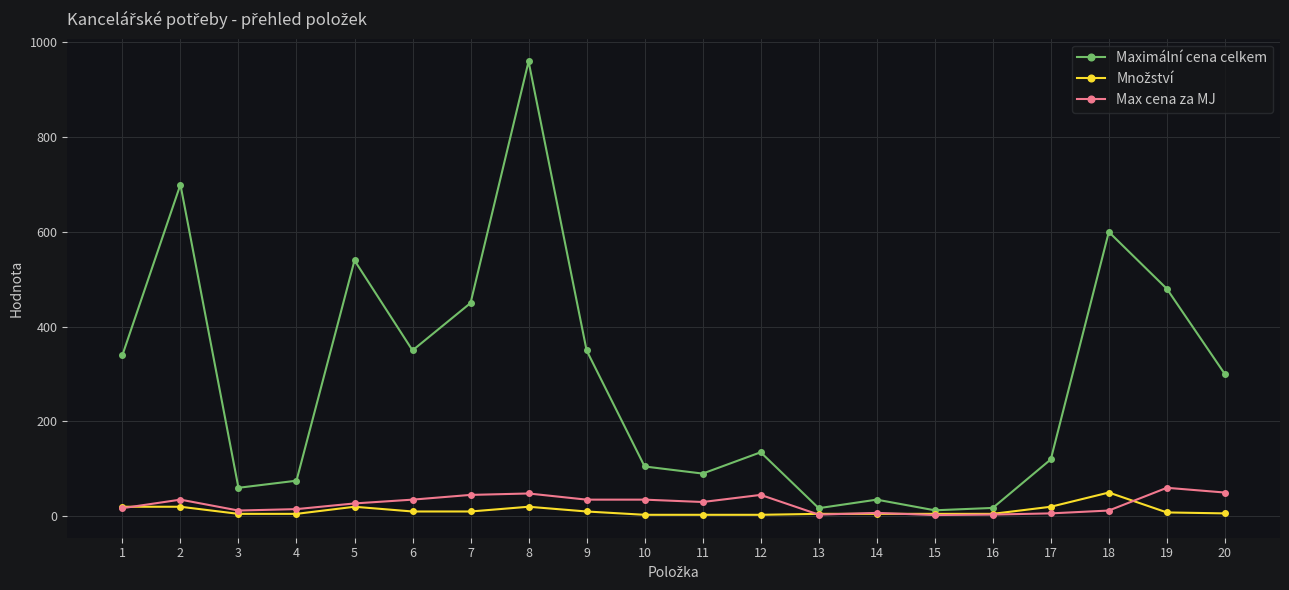

Between 2 and 13, which series saw the biggest shift?

Maximální cena celkem